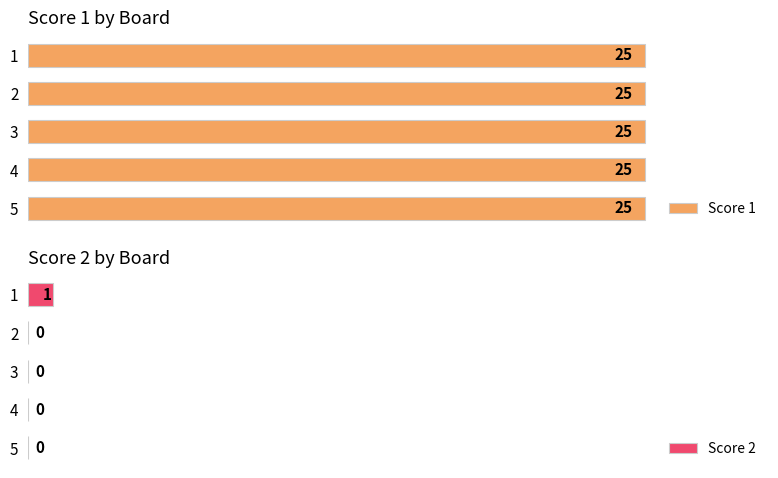

Is the value of Score 2 at 20 greater than the value of Score 1 at 0?

No